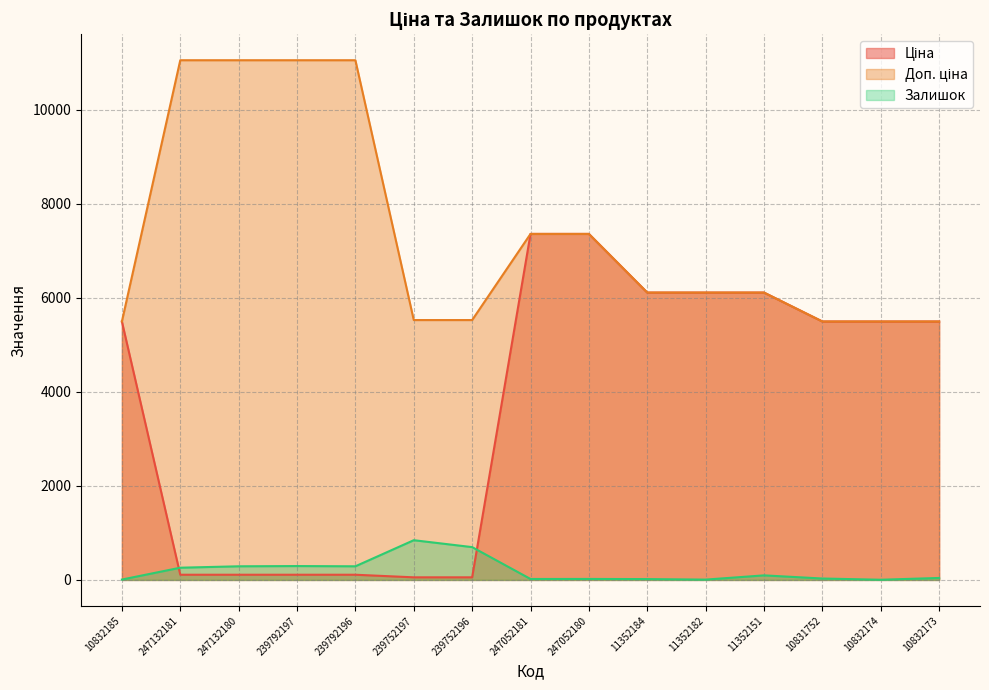

How many categories are shown in the chart?

15